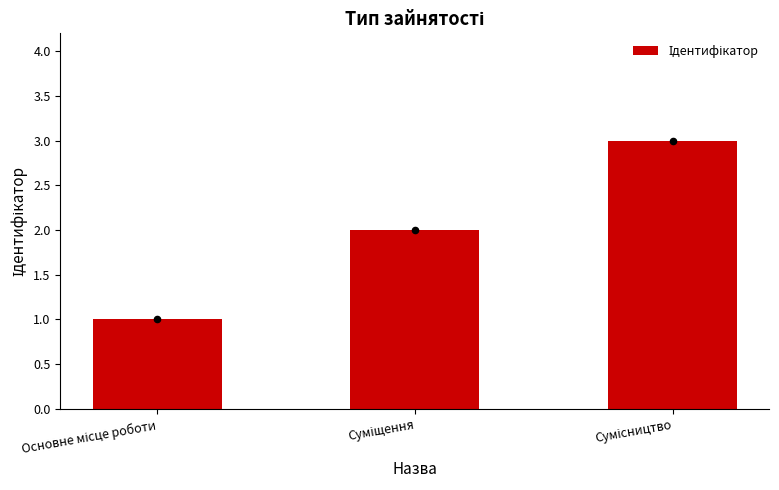

Between Суміщення and Сумісництво, which is larger?

Сумісництво